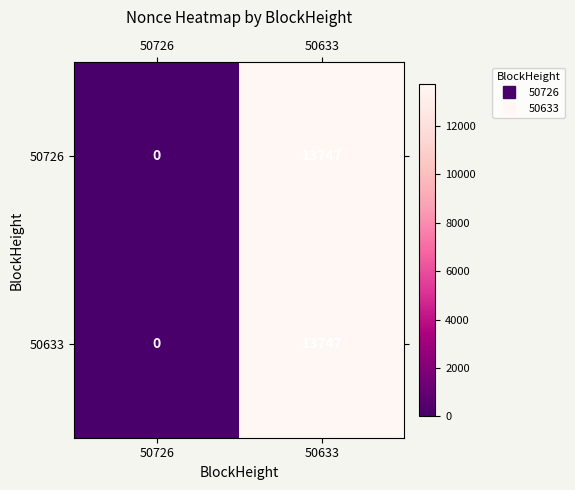

List the labels in order of 50726 value, largest first.

50633, 50726